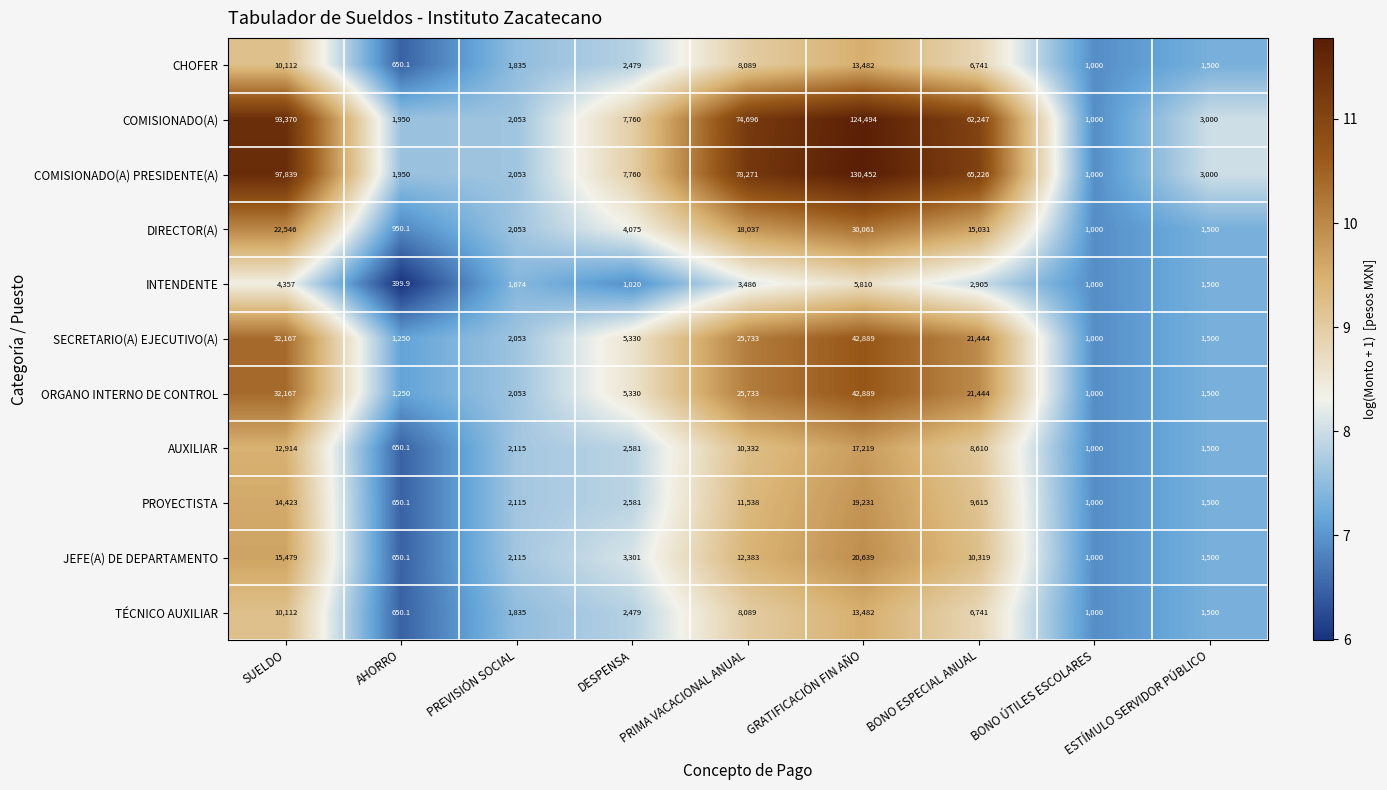

What is the maximum value shown in the chart?

130452.0